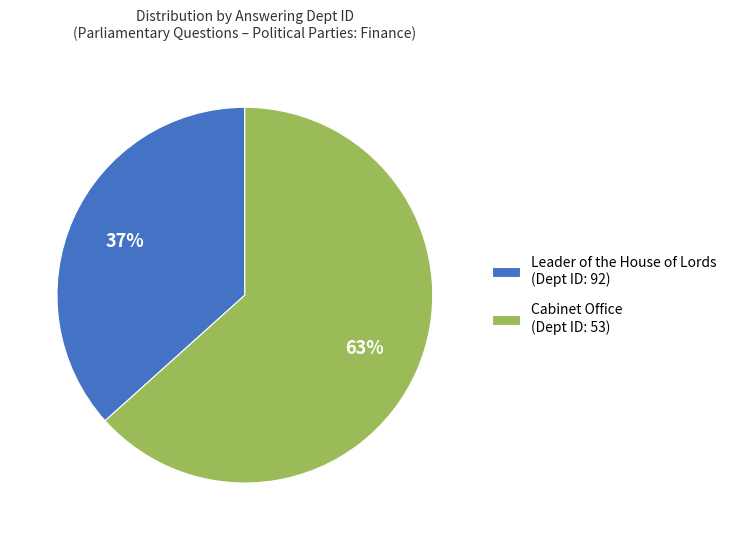

Is there a majority slice in this chart?

Yes